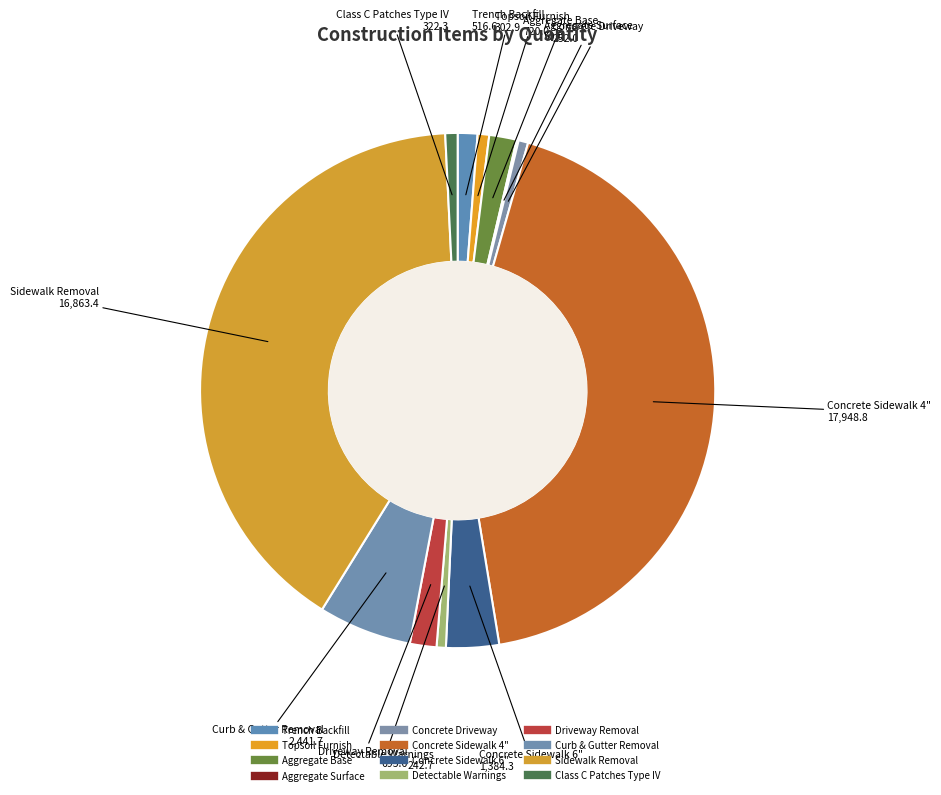

Does Detectable Warnings account for over 50% of the chart?

No